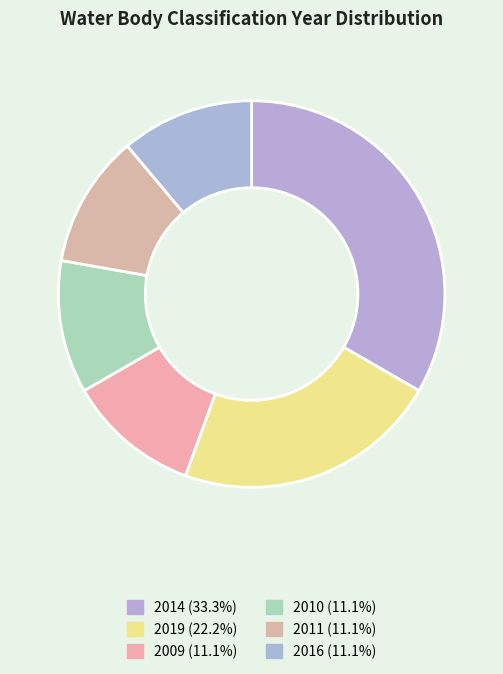

How many segments does this pie chart have?

6